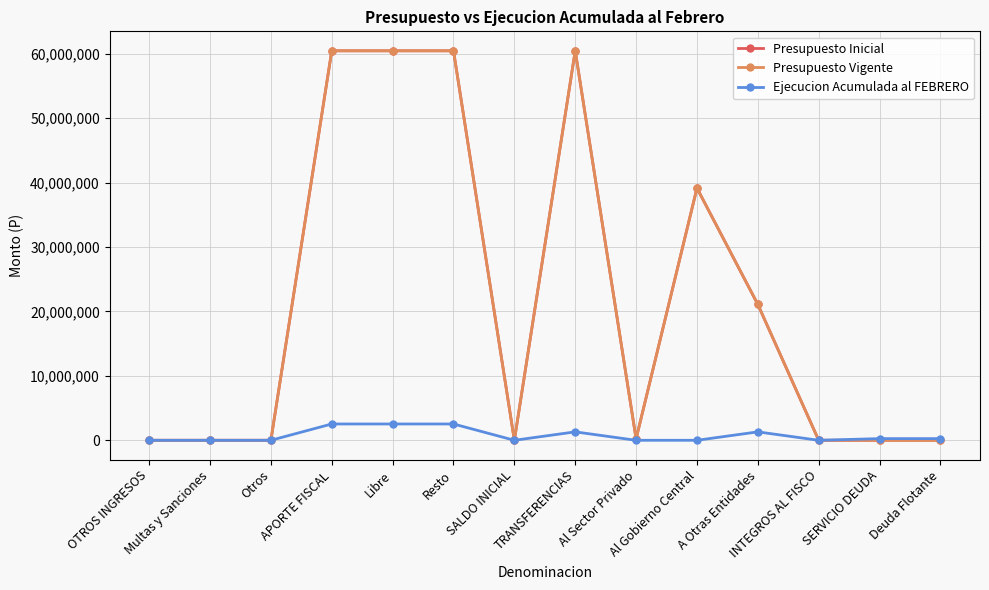

Between Al Gobierno Central and INTEGROS AL FISCO, which is larger?

Al Gobierno Central